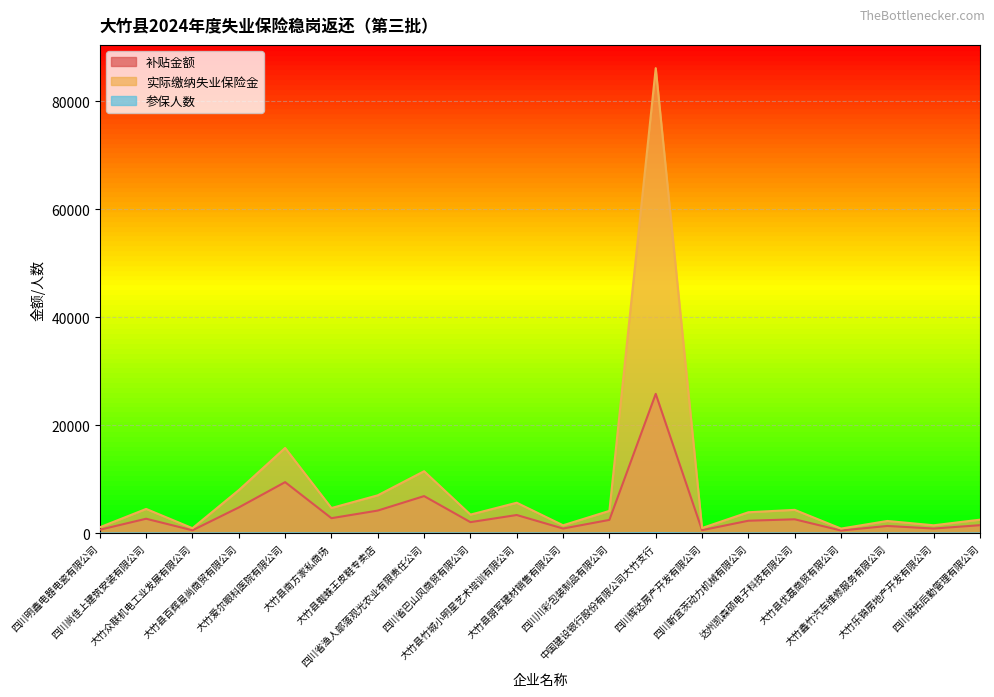

List the series in order of their overall mean, lowest first.

参保人数, 补贴金额, 实际缴纳失业保险金